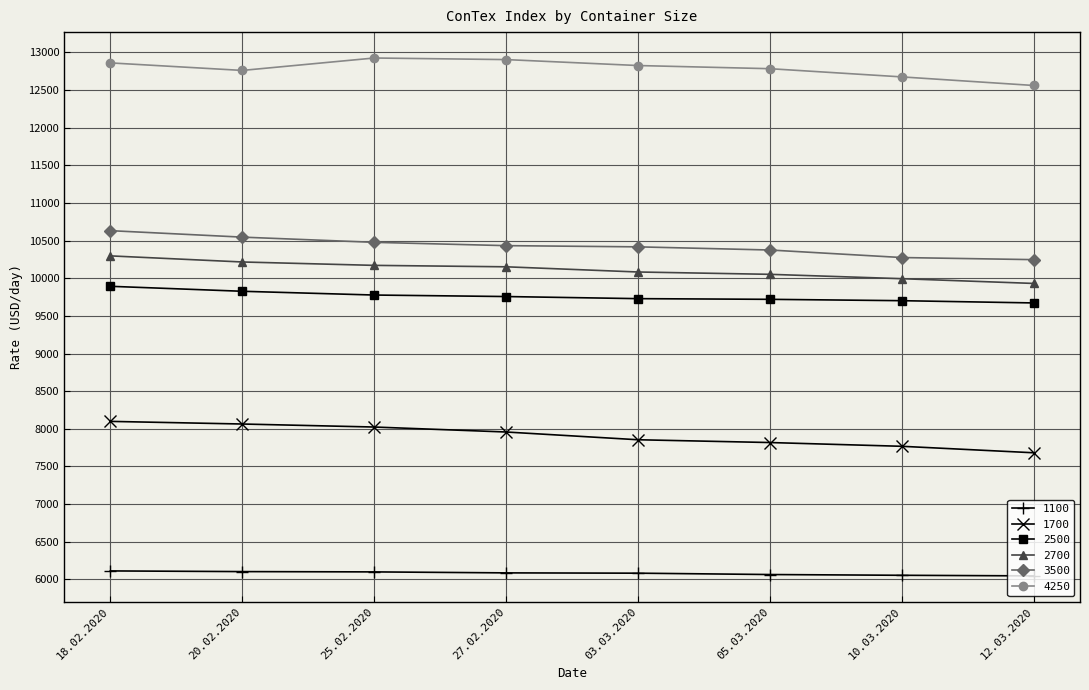

Count the number of data series in this chart.

6